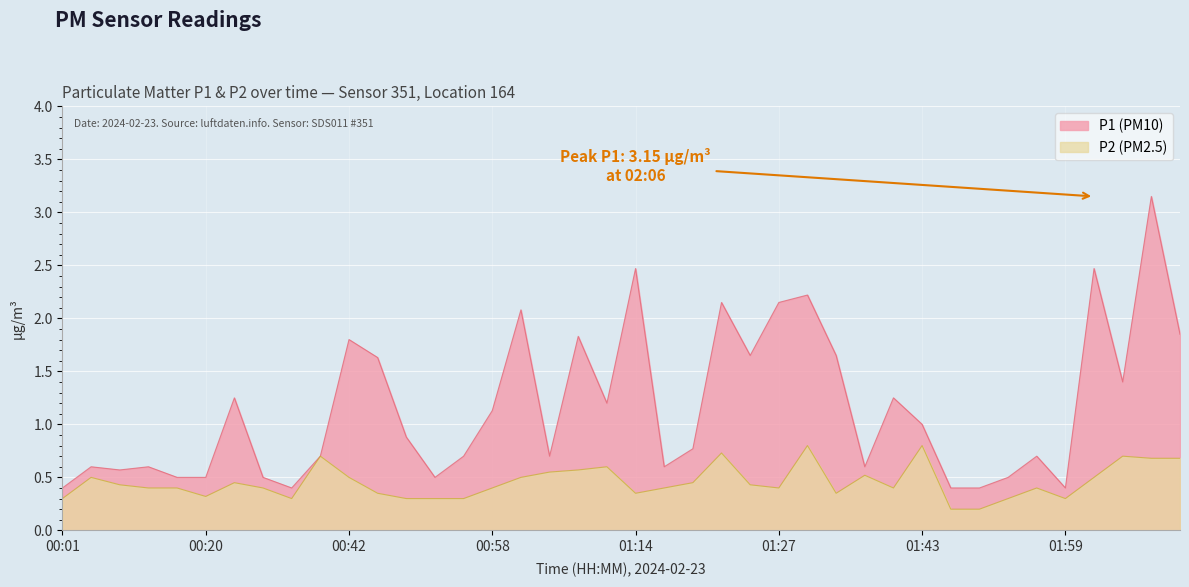

What is the difference between the P1 values at 02:01 and 00:01?

2.1